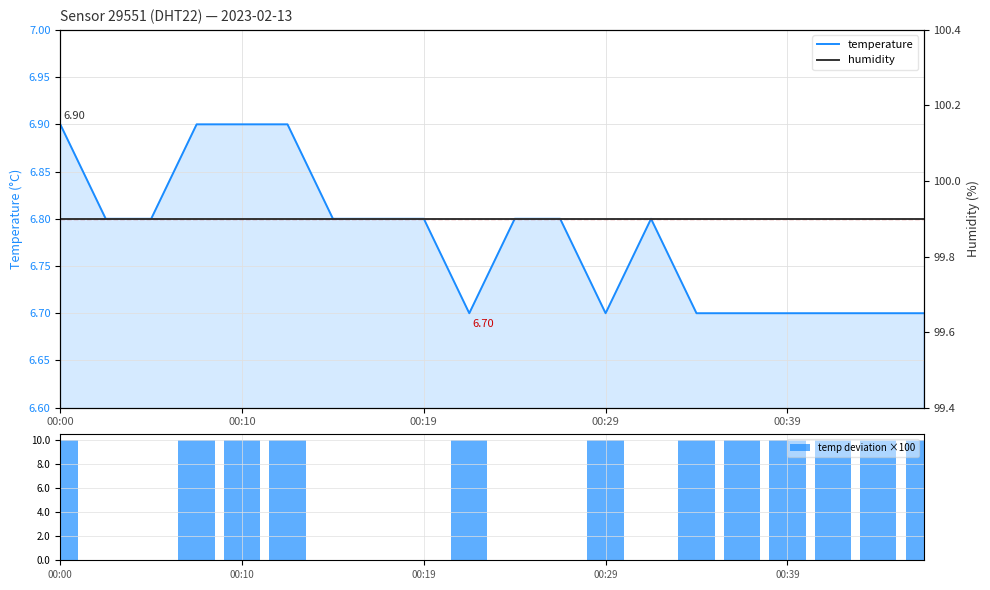

How many groups of bars are there?

20